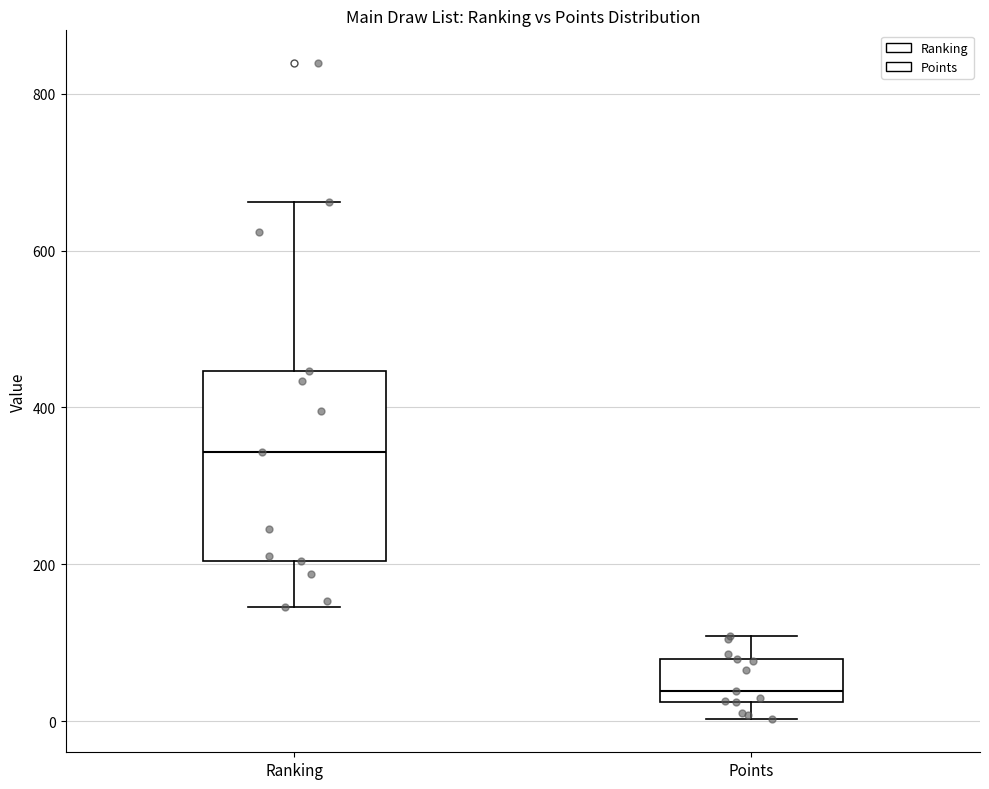

Where is the lower edge of the box for Ranking on the y-axis? The values are not printed on the chart, so give them approximately, as read against the axis.

200